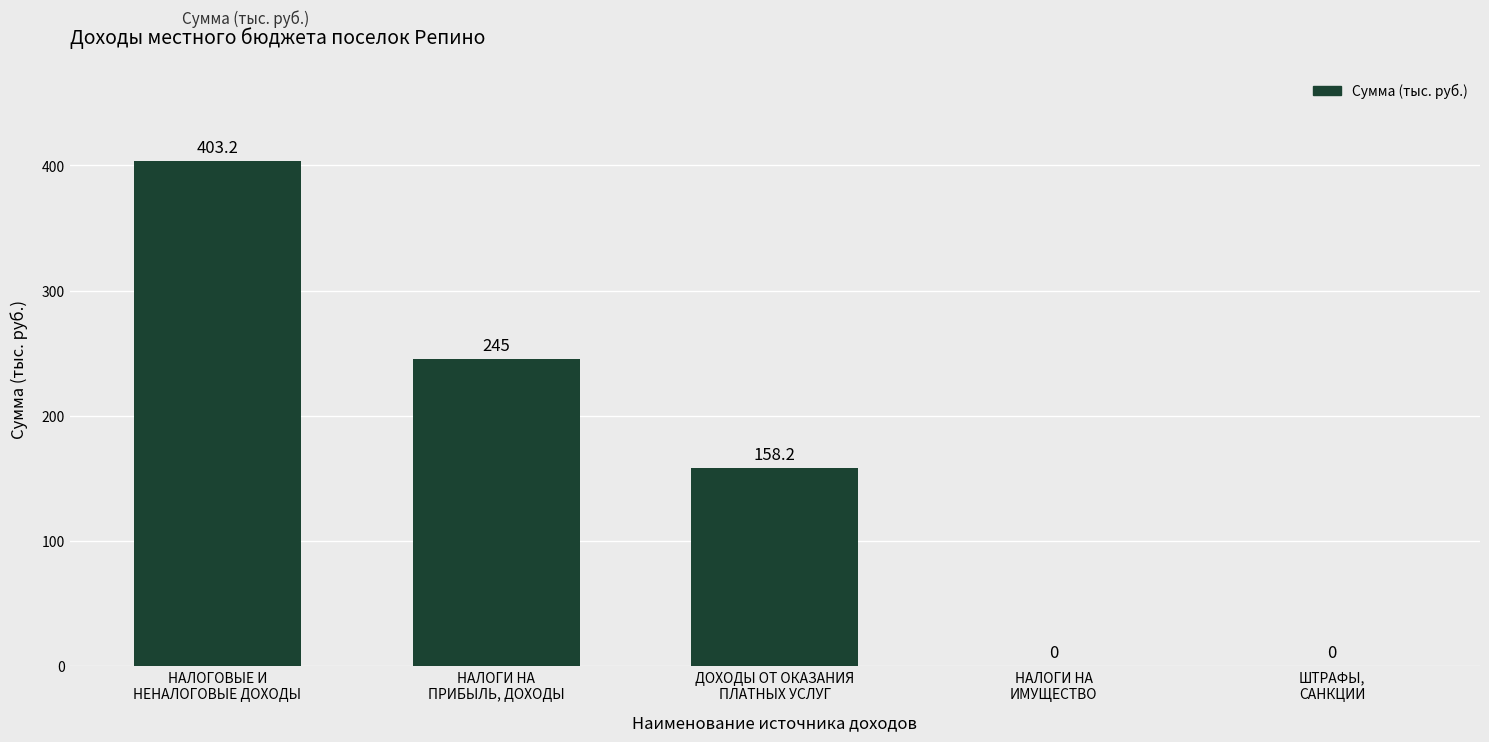

Reading left to right, what are all the values shown in this chart?

403.2	245.0	158.2	0.0	0.0